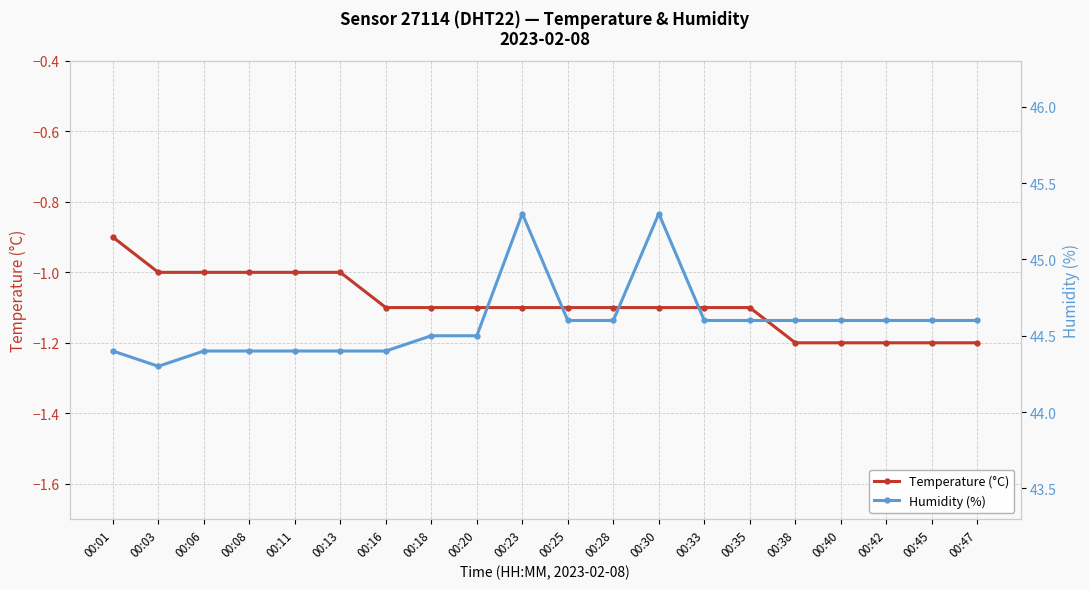

How many interior local peaks does the Humidity (%) series have?

2